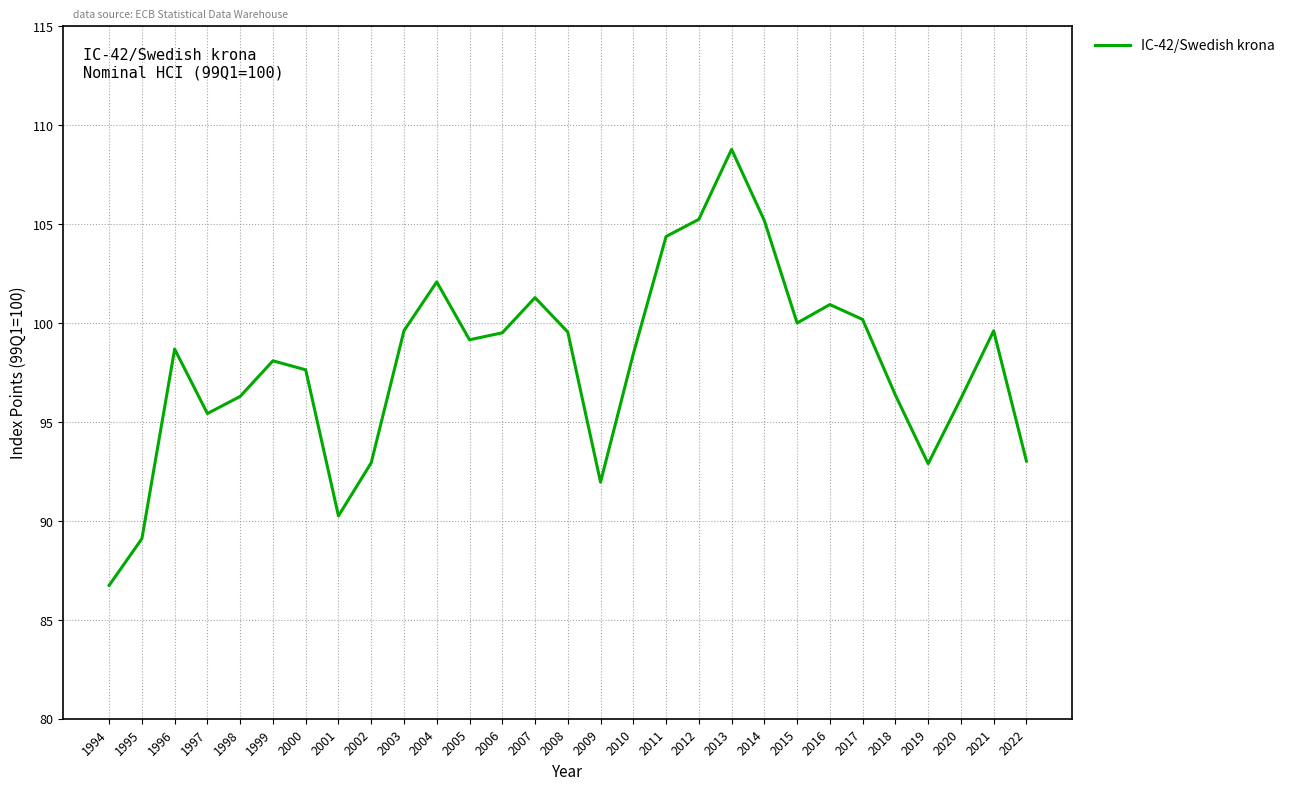

What is the average value?

97.9